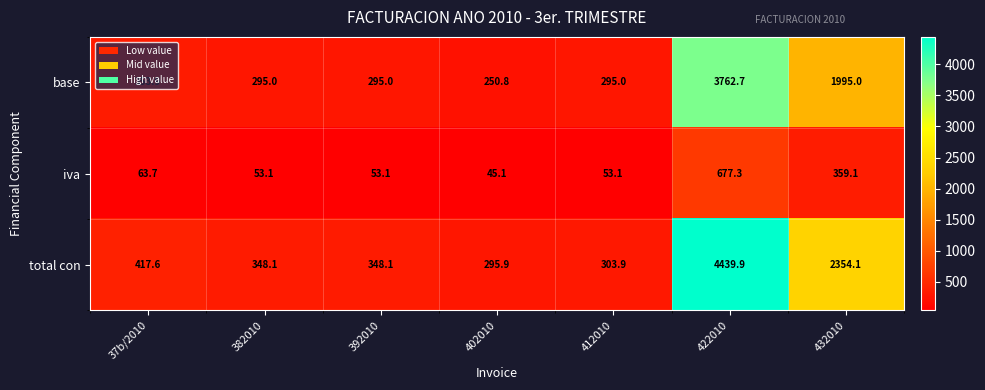

List the series in order of their peak value, highest first.

total con, base, iva